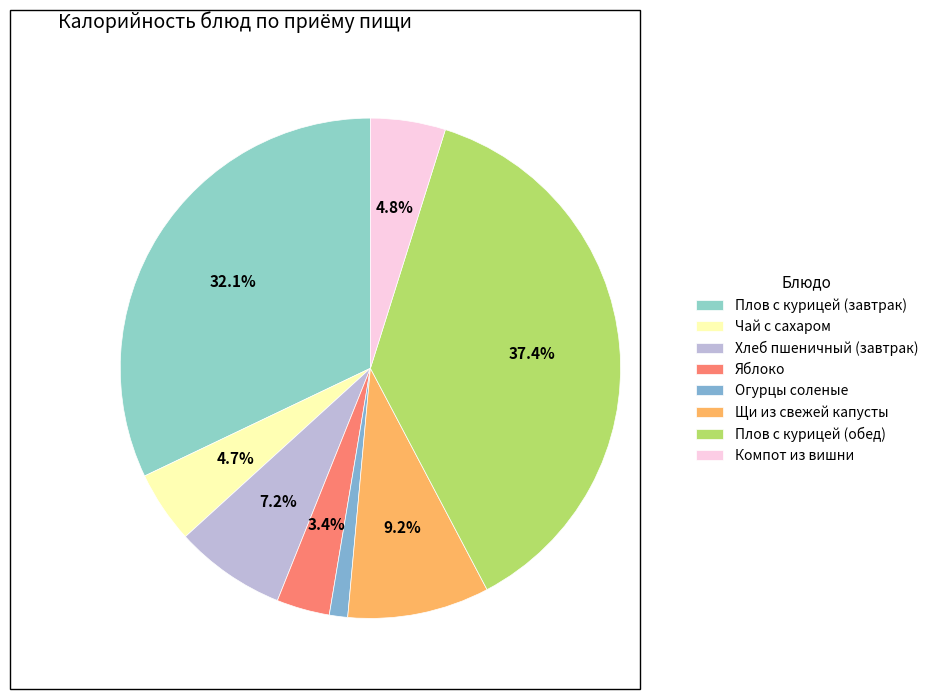

Which has a higher value, Плов с курицей (завтрак) or Компот из вишни?

Плов с курицей (завтрак)